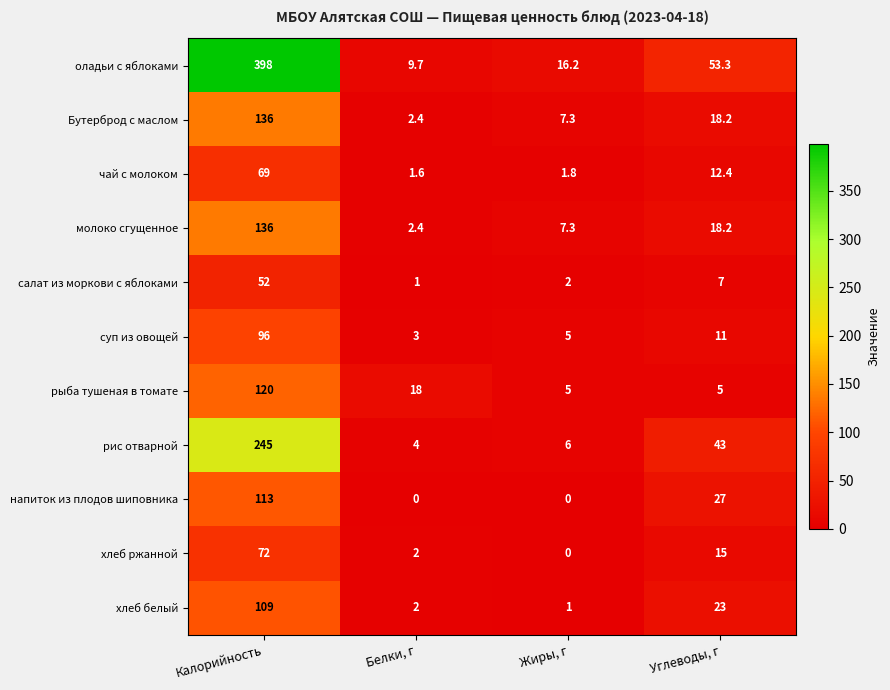

What is the difference between the highest and lowest values at Жиры, г?

16.2